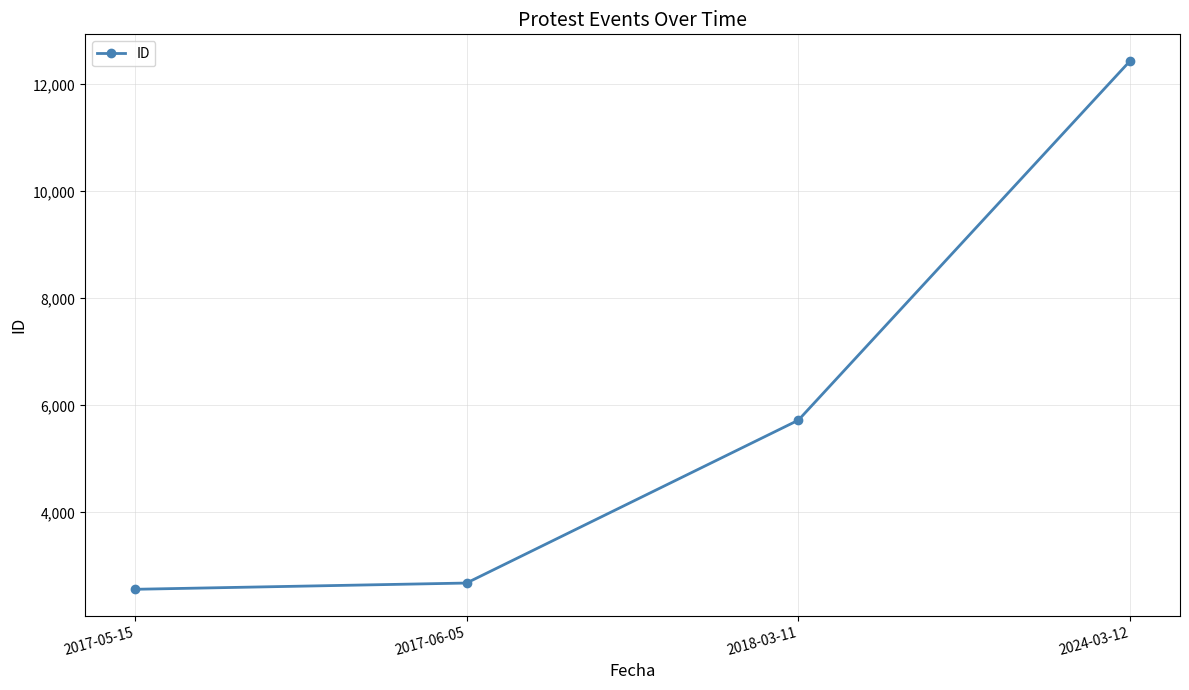

What is the change in value from 2017-06-05 to 2018-03-11?

+3045